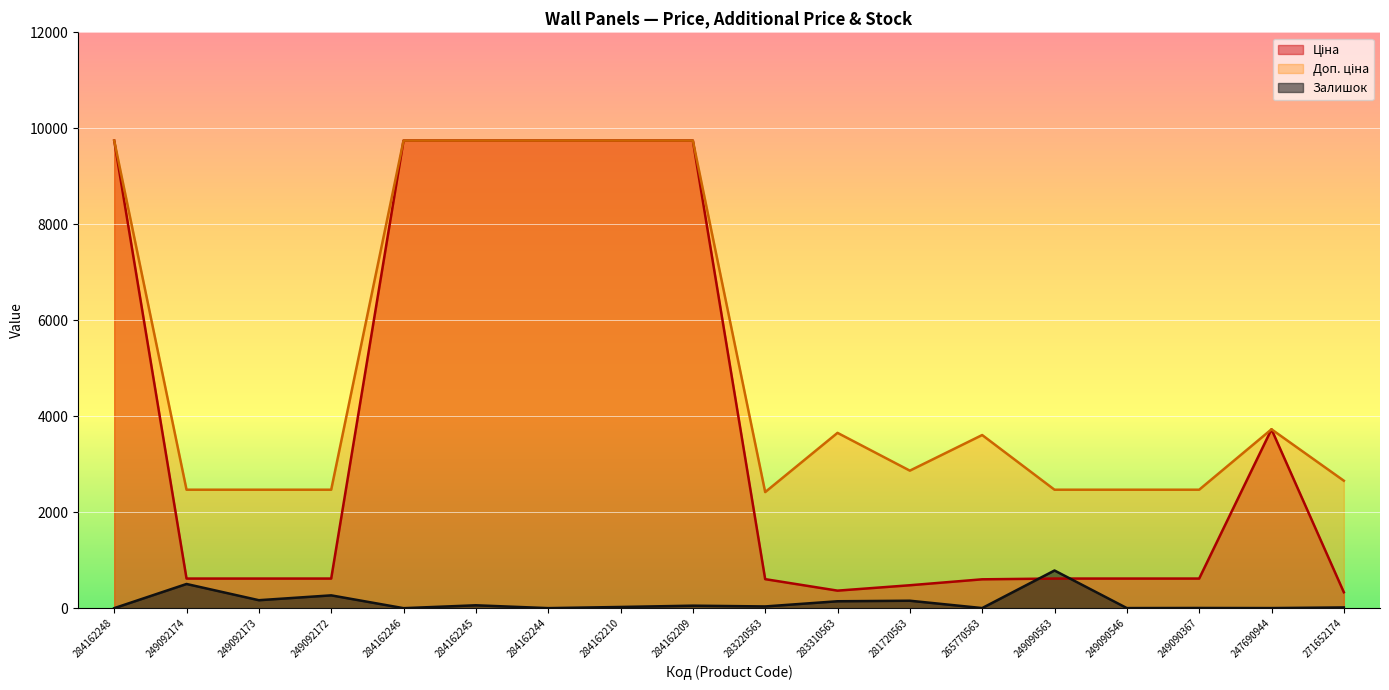

What position from the right is 284162244?

12